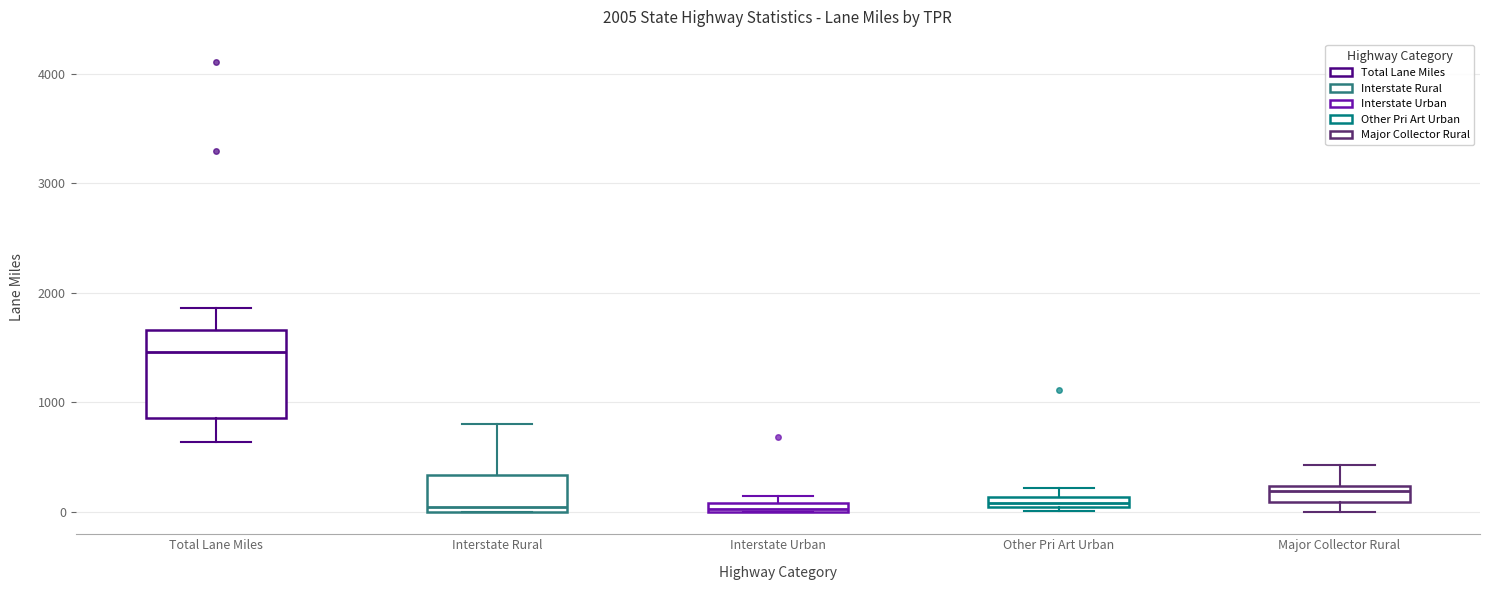

Which box has the highest median line?

Total Lane Miles